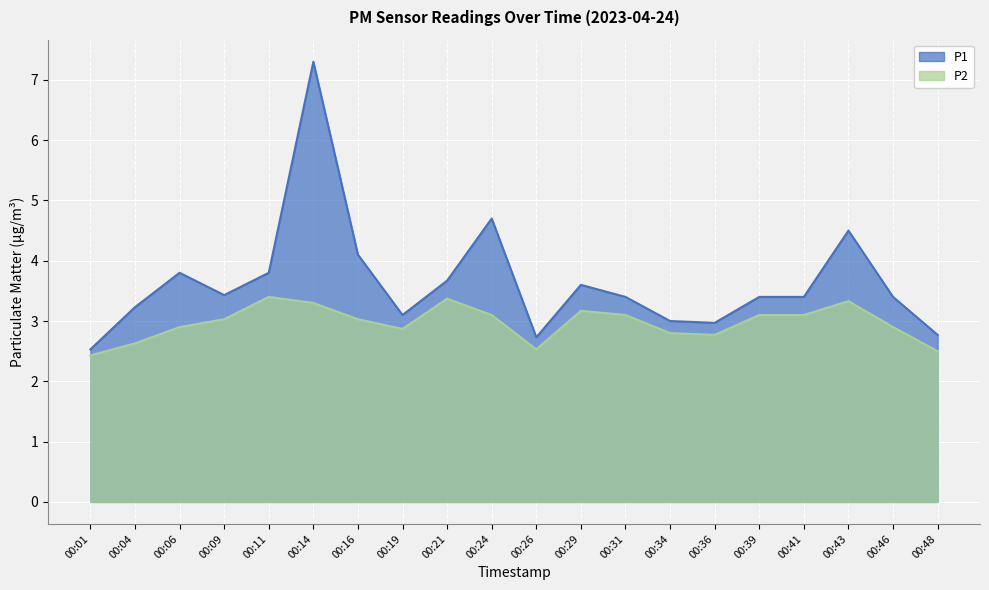

What is the approximate value of P2 at 00:16?

3.0